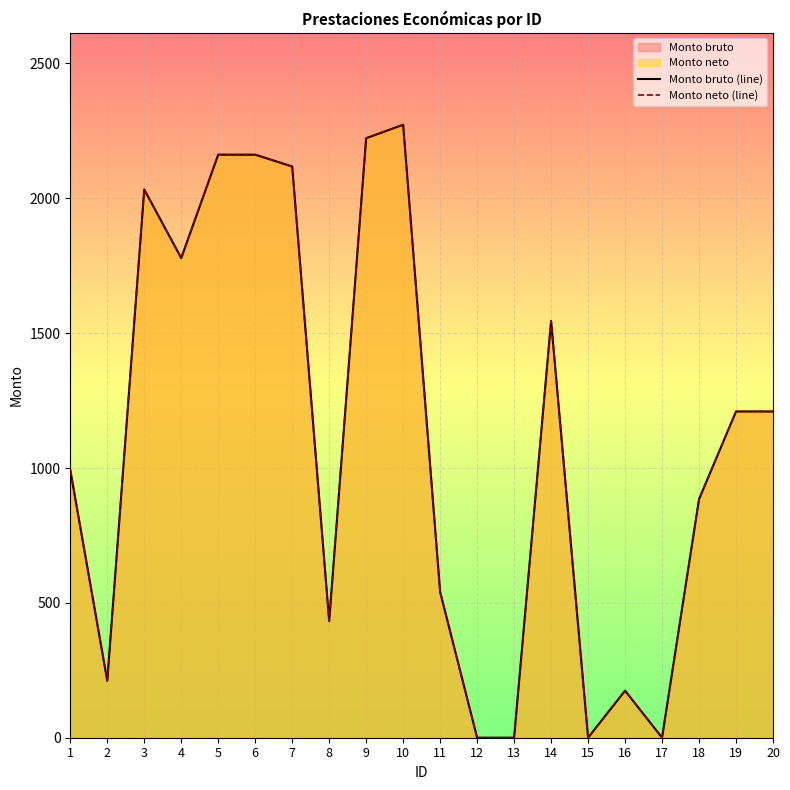

What is the sum of all Monto bruto (line) values?

21945.9